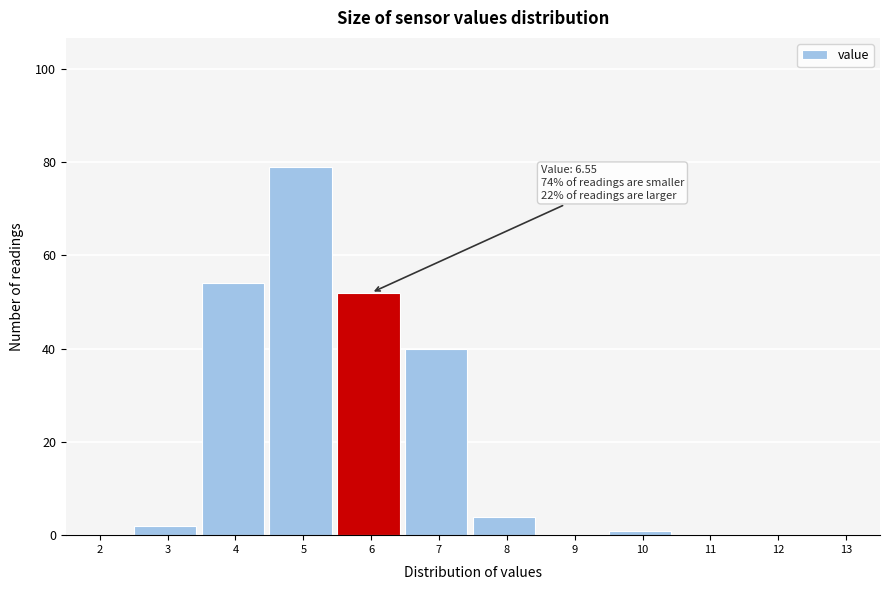

Reading left to right, list all the values displayed in this chart.

2=0	3=2	4=54	5=79	6=52	7=40	8=4	9=0	10=1	11=0	12=0	13=0